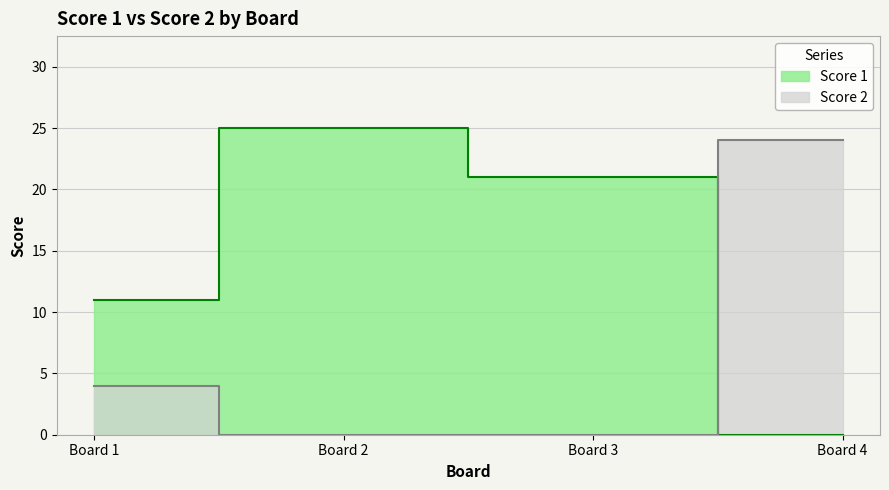

Is it true that Score 2 equals 4 at Board 1?

True